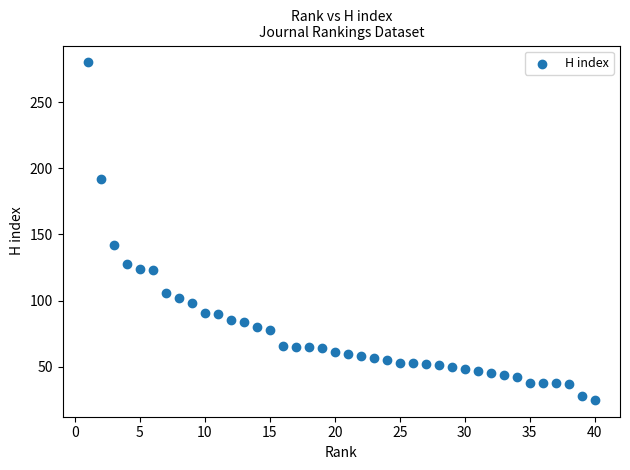

What Y value in the scatter plot is closest to 152?

142